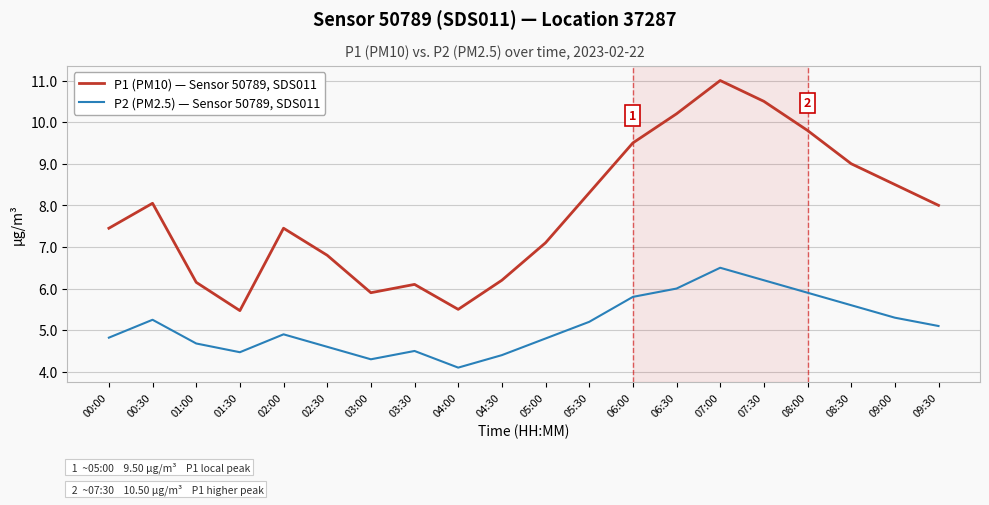

What is the smallest value displayed?

4.1